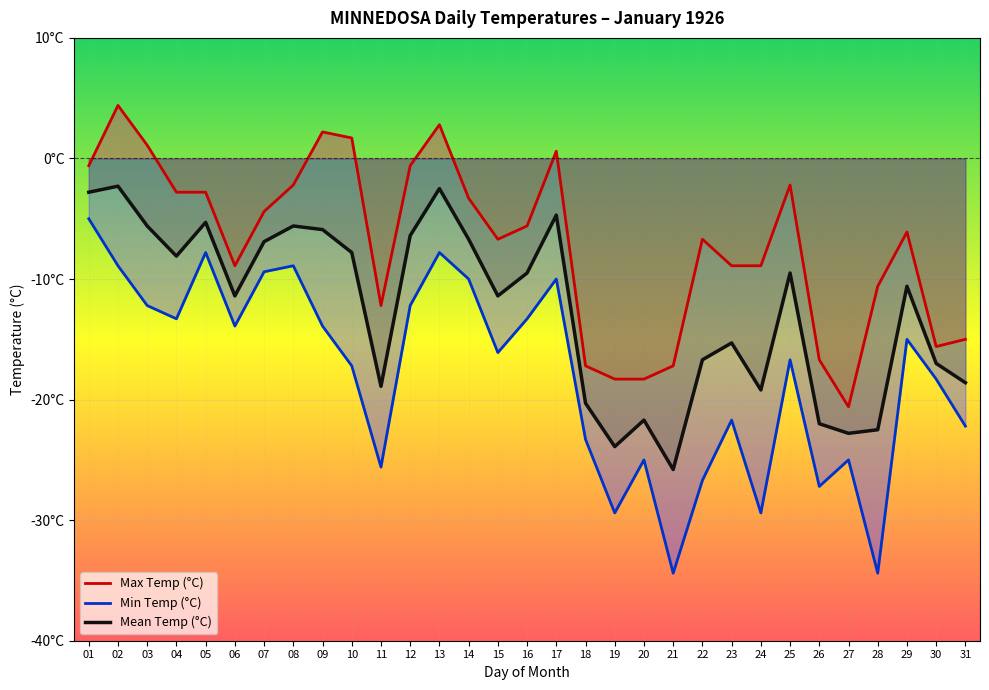

Reading right to left, what are all the values shown in this chart?

Max Temp (°C): -15.0	-15.6	-6.1	-10.6	-20.6	-16.7	-2.2	-8.9	-8.9	-6.7	-17.2	-18.3	-18.3	-17.2	0.6	-5.6	-6.7	-3.3	2.8	-0.6	-12.2	1.7	2.2	-2.2	-4.4	-8.9	-2.8	-2.8	1.1	4.4	-0.6
Min Temp (°C): -22.2	-18.3	-15.0	-34.4	-25.0	-27.2	-16.7	-29.4	-21.7	-26.7	-34.4	-25.0	-29.4	-23.3	-10.0	-13.3	-16.1	-10.0	-7.8	-12.2	-25.6	-17.2	-13.9	-8.9	-9.4	-13.9	-7.8	-13.3	-12.2	-8.9	-5.0
Mean Temp (°C): -18.6	-17.0	-10.6	-22.5	-22.8	-22.0	-9.5	-19.2	-15.3	-16.7	-25.8	-21.7	-23.9	-20.3	-4.7	-9.5	-11.4	-6.7	-2.5	-6.4	-18.9	-7.8	-5.9	-5.6	-6.9	-11.4	-5.3	-8.1	-5.6	-2.3	-2.8